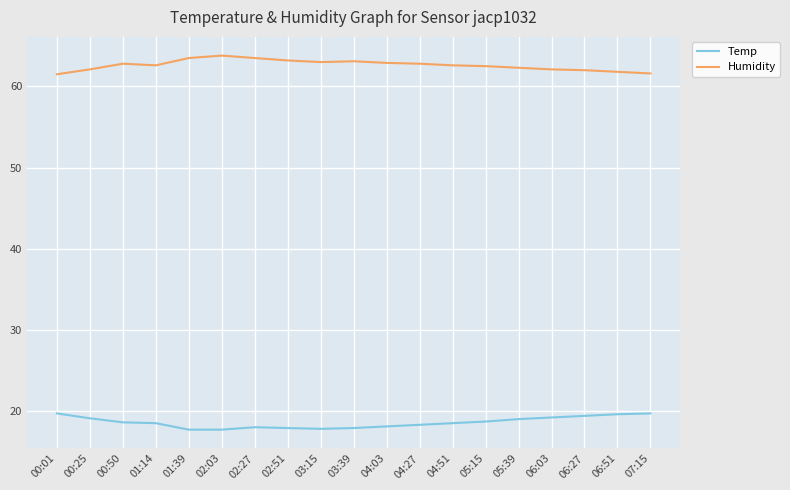

What is the maximum value for Humidity?

63.8